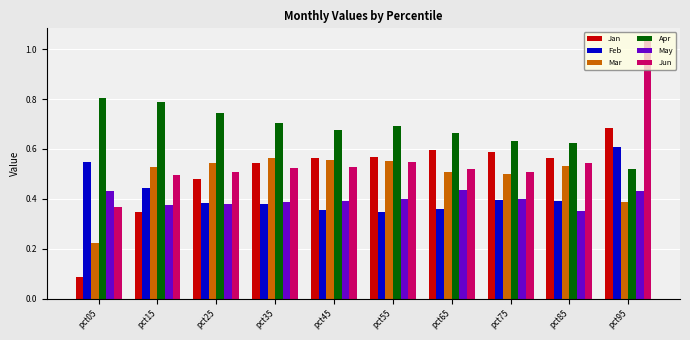

Which series changed the most between pct75 and pct95?

Jun